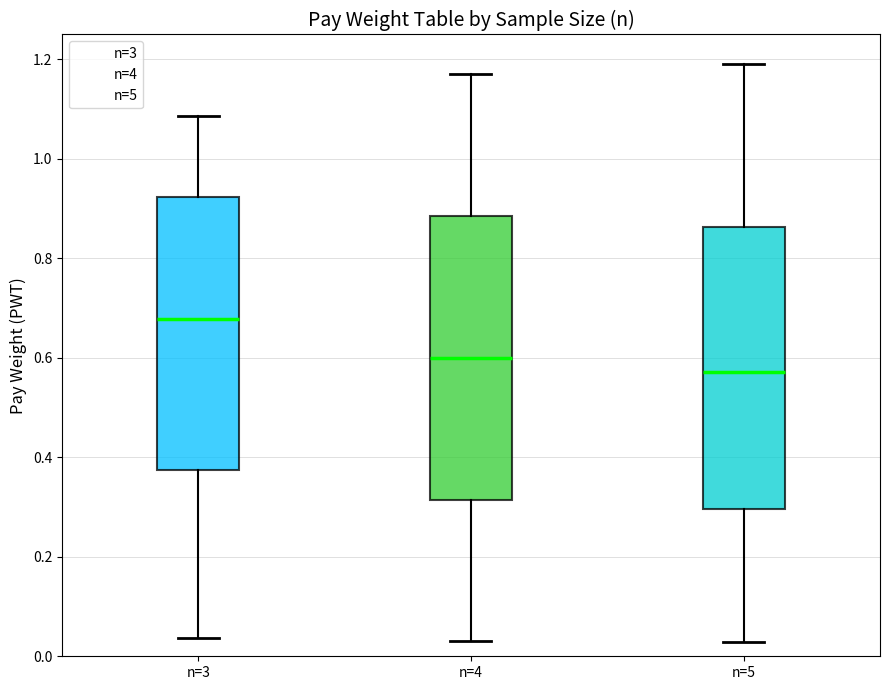

Which box's median line is the lowest?

n=5